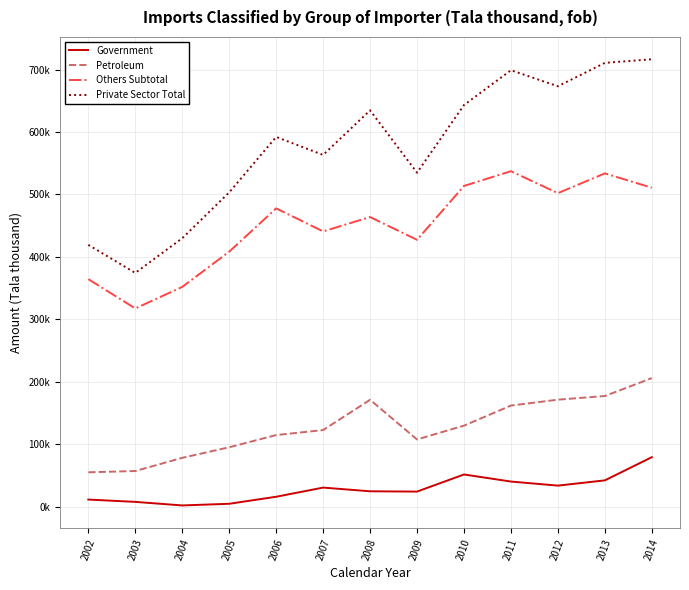

What are all the series names shown in the legend?

Government, Petroleum, Others Subtotal, Private Sector Total